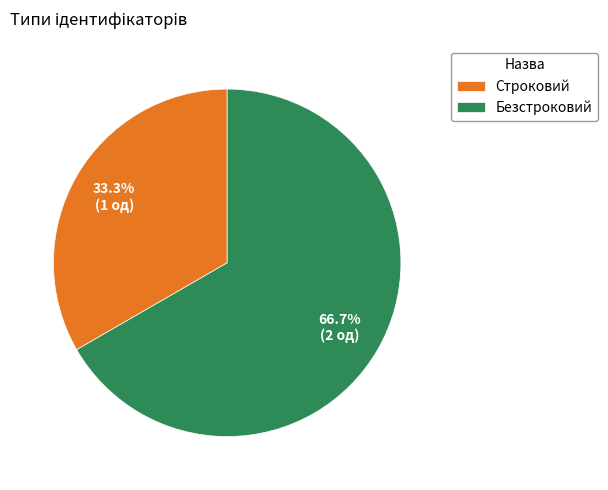

Rank the categories by value from highest to lowest.

Безстроковий, Строковий